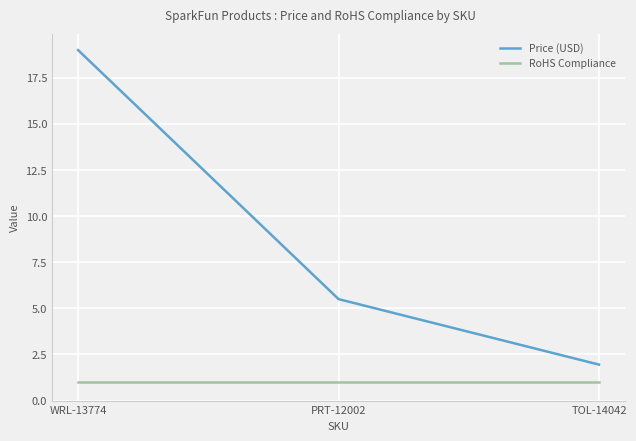

Which label corresponds to the largest value in the chart?

WRL-13774